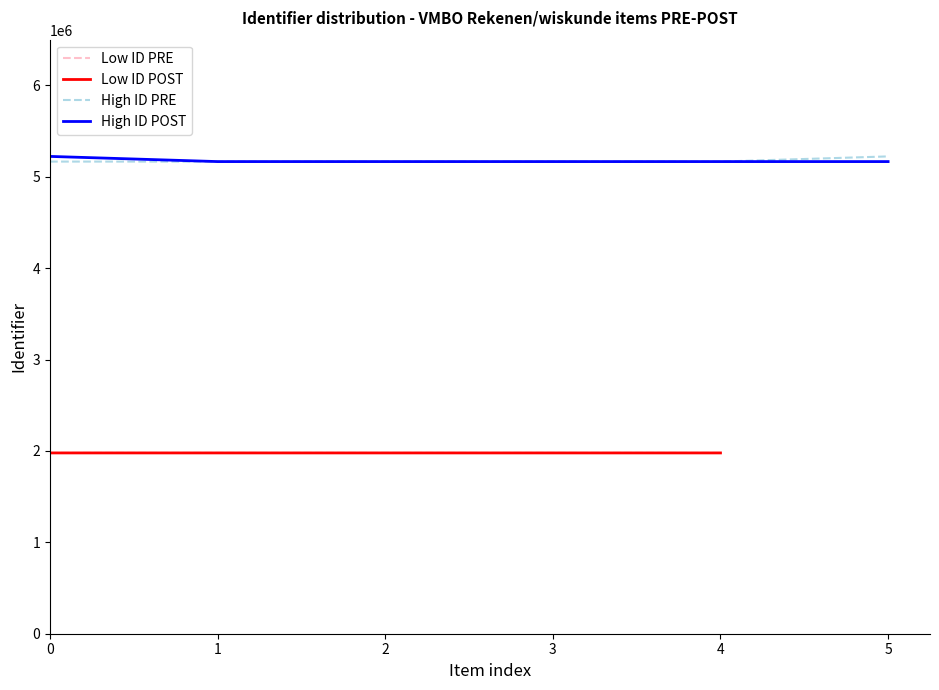

Is it true that Low ID POST equals 601168 at 0?

False